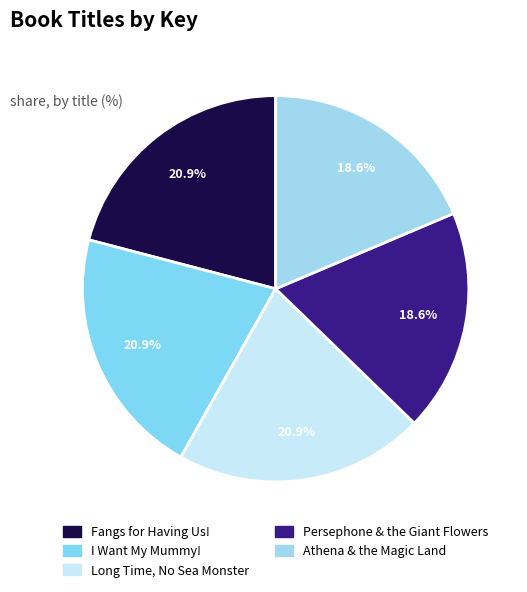

Is there any slice that represents more than half of the pie?

No